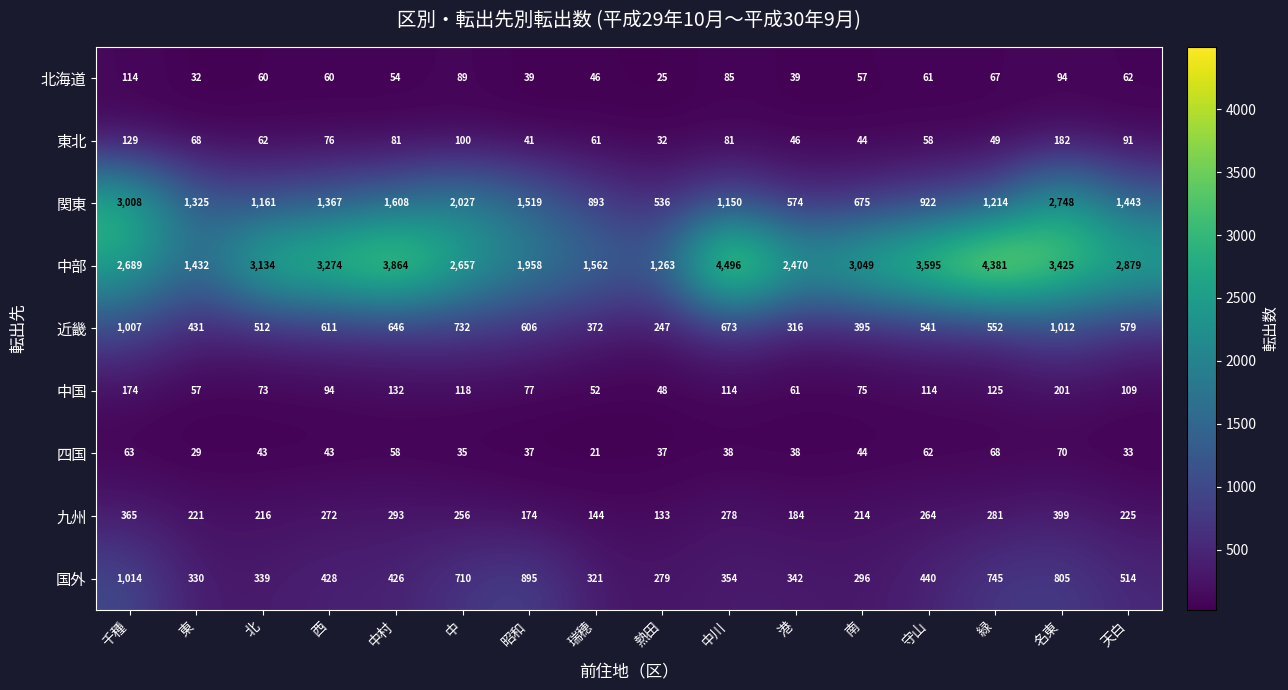

Where does the 国外 series first go above 428?

千種